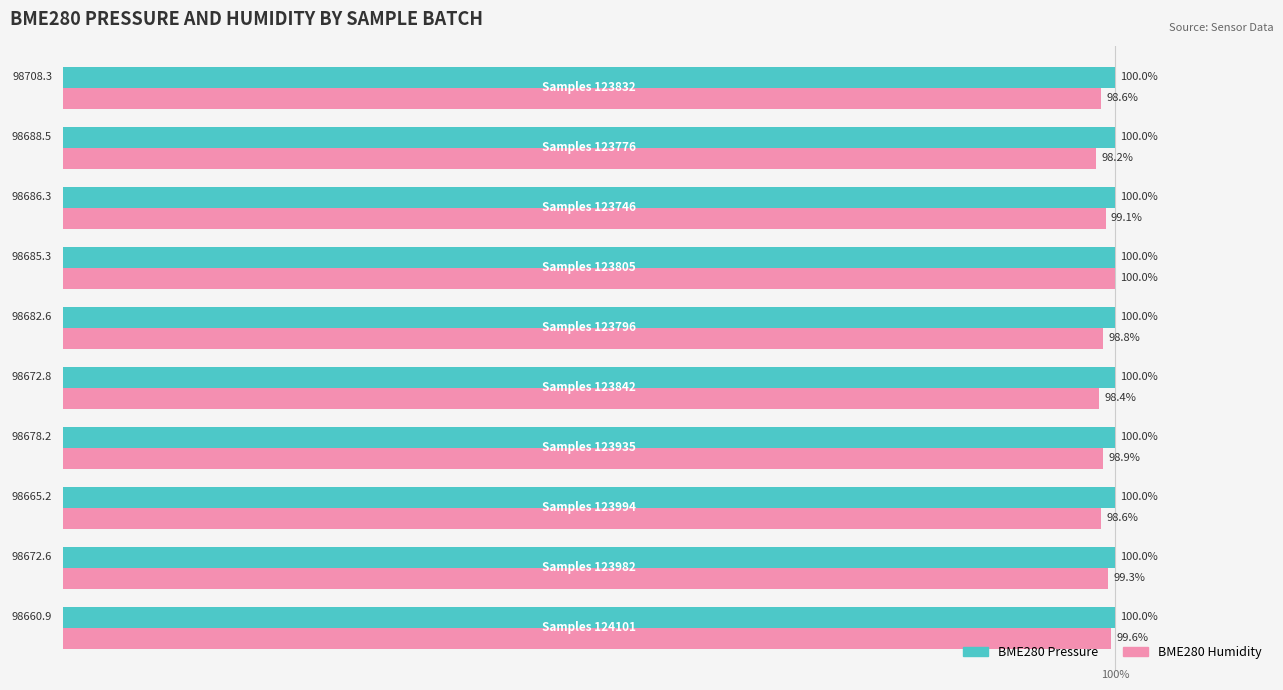

Which series has the largest total across all categories?

BME280 Pressure